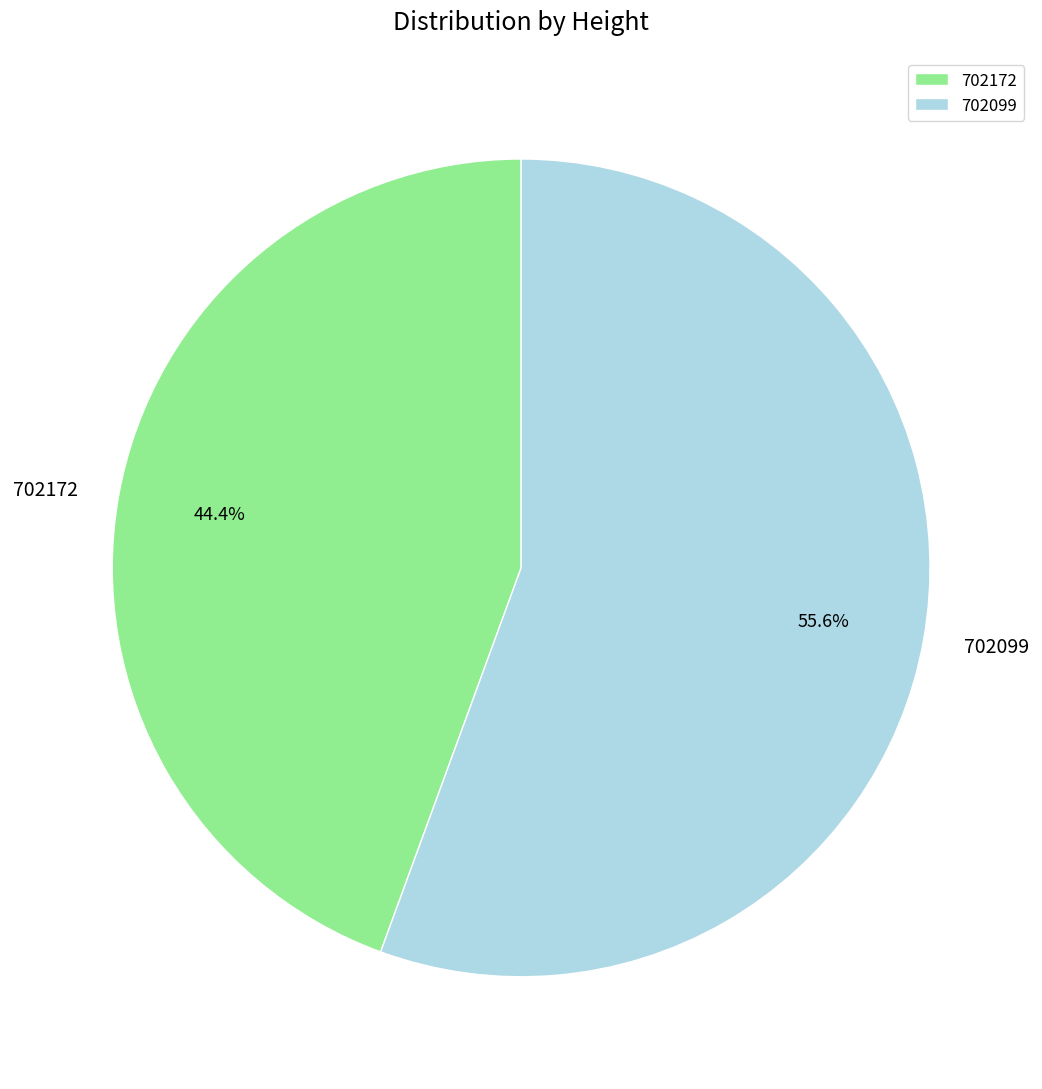

Is there any slice that represents more than half of the pie?

Yes